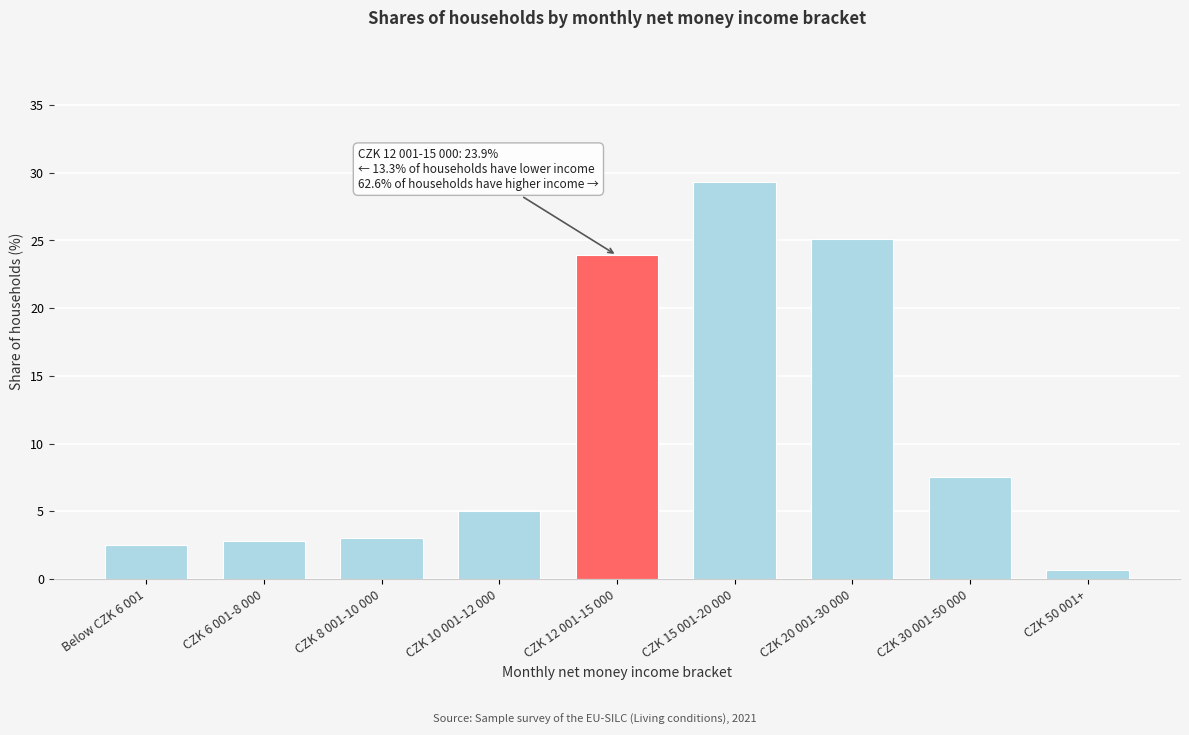

Reading left to right, extract all data points from this chart.

2.5	2.8	3.0	5.0	23.9	29.3	25.1	7.5	0.7